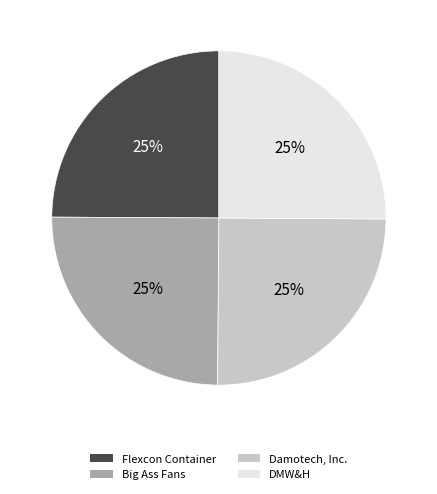

To the nearest percent, what is the combined percentage of DMW&H and Flexcon Container?

50%